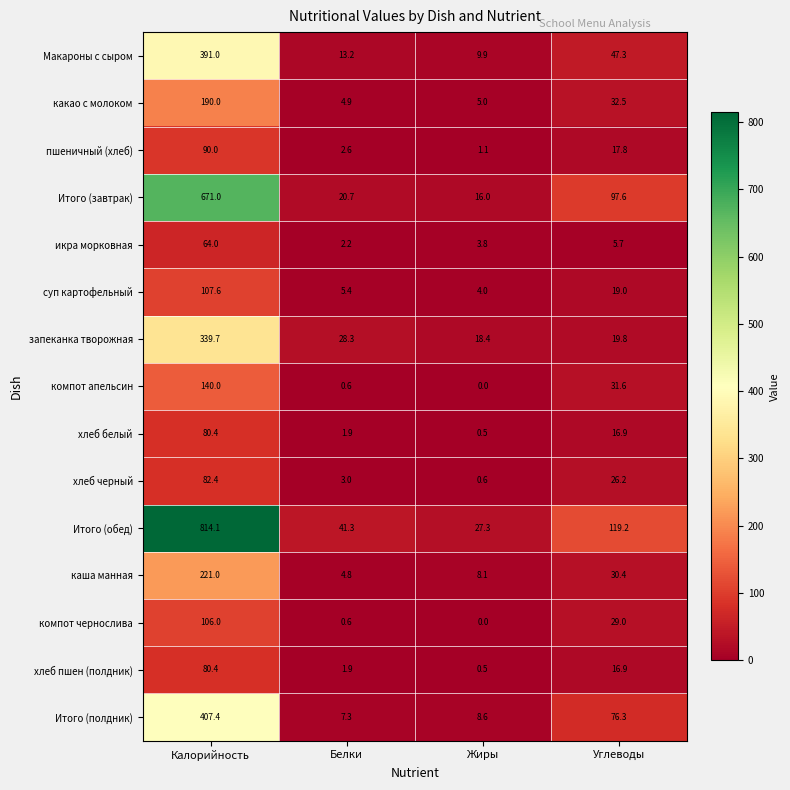

Where does the хлеб белый series first go above 16?

Калорийность